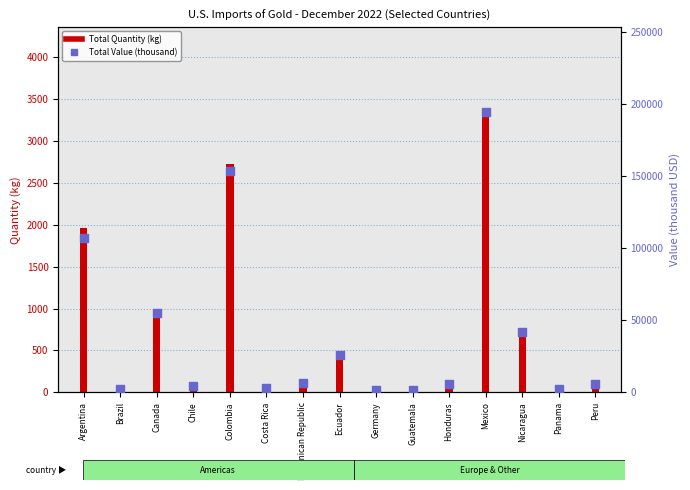

At how many categories does at least one series exceed 53458?

4